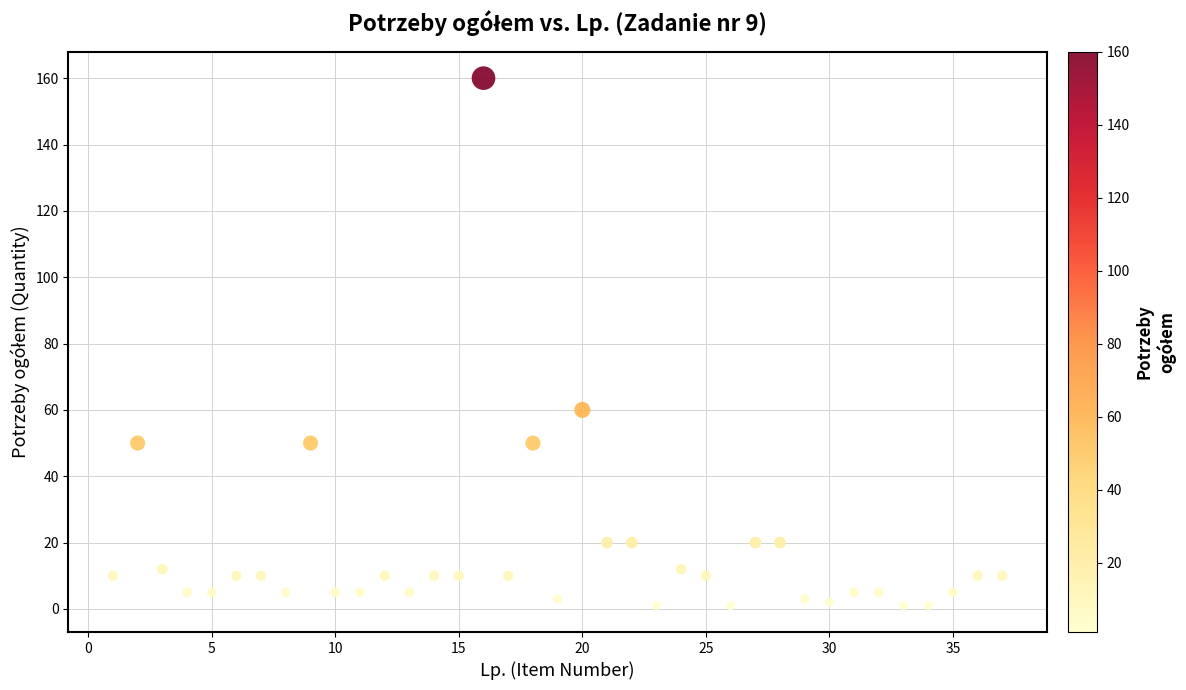

What is the range of Y values (max minus min)?

159